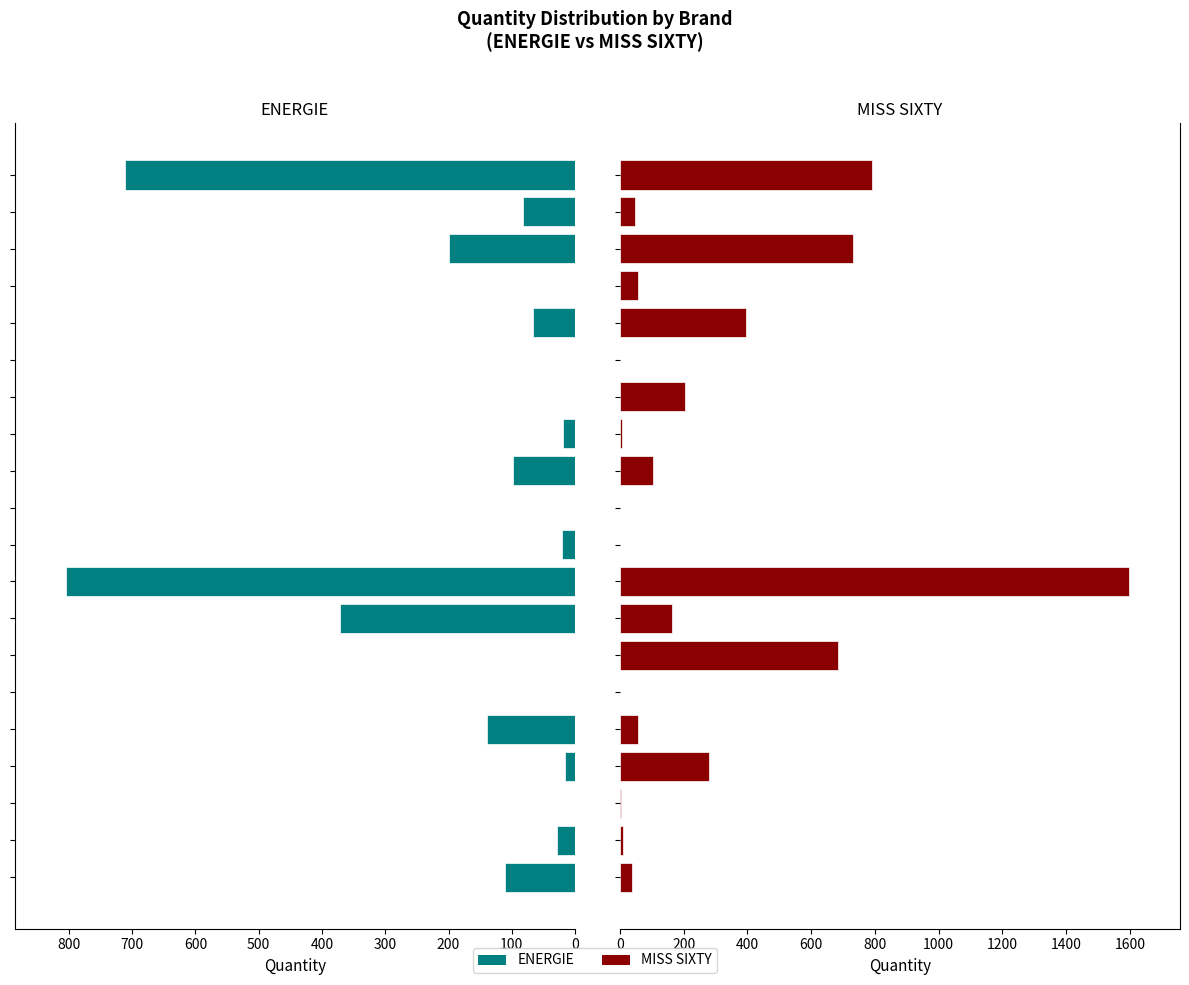

What is the difference between the maximum and minimum values in the MISS SIXTY series?

1597